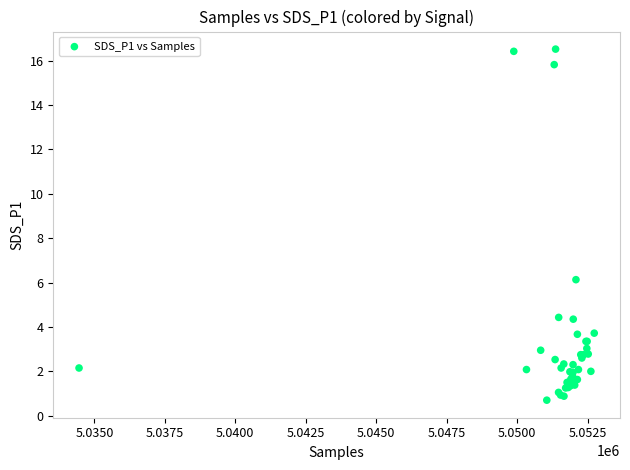

What Y value in the scatter plot is closest to 8?

6.1